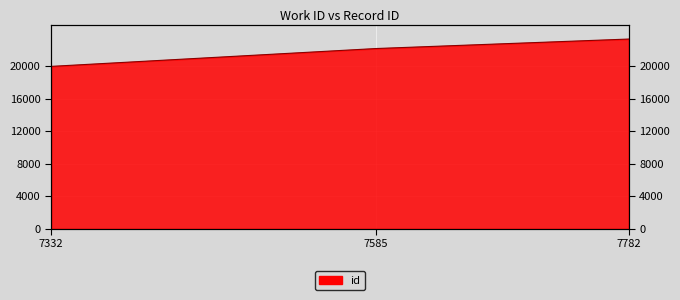

Where does the data first go above 22162?

7782